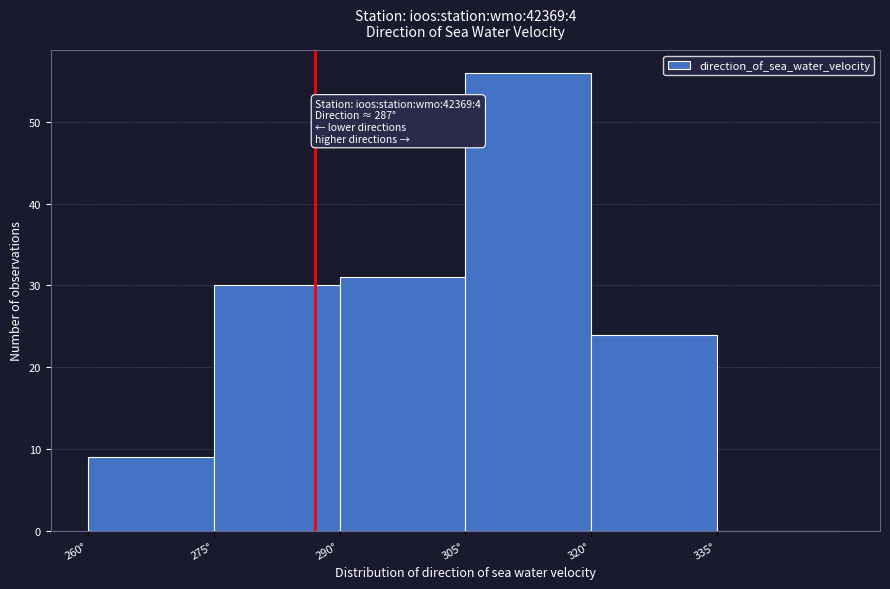

Which range on the x-axis has the tallest bar?

305 to 320